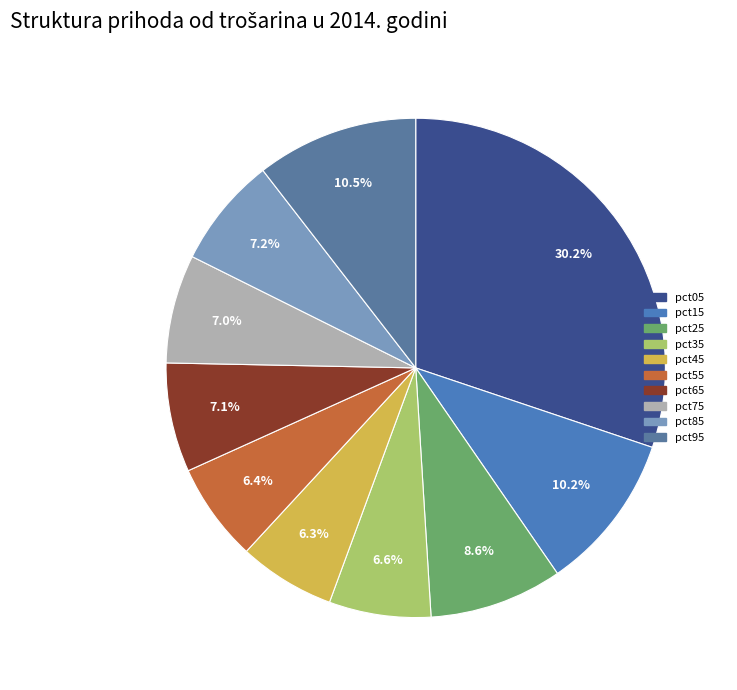

To the nearest percent, what is the average slice percentage?

10%